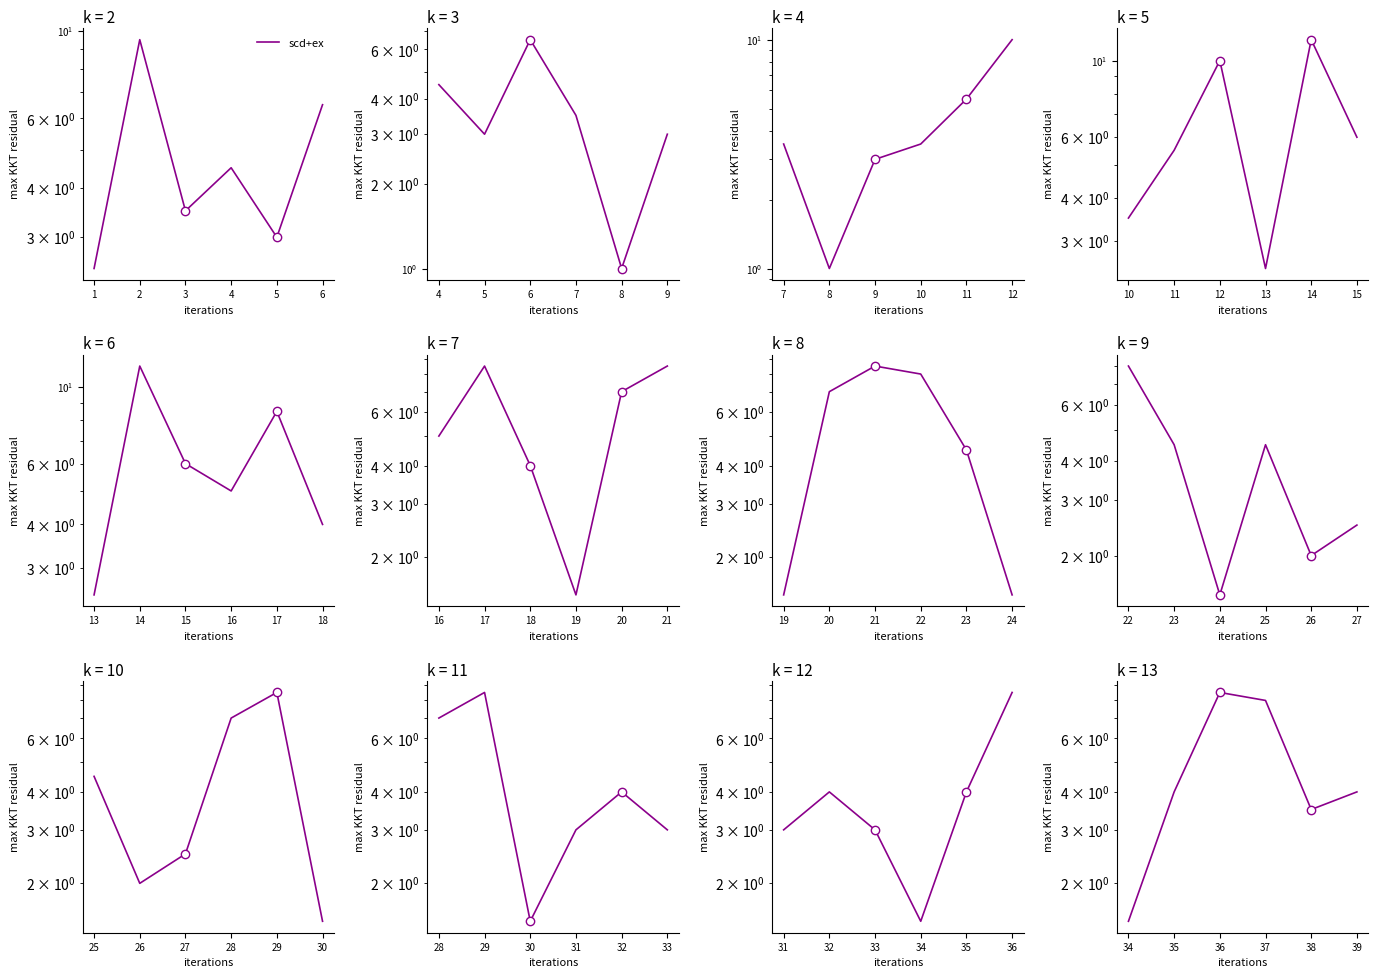

Rank the categories by value from highest to lowest.

36, 37, 35, 39, 38, 34